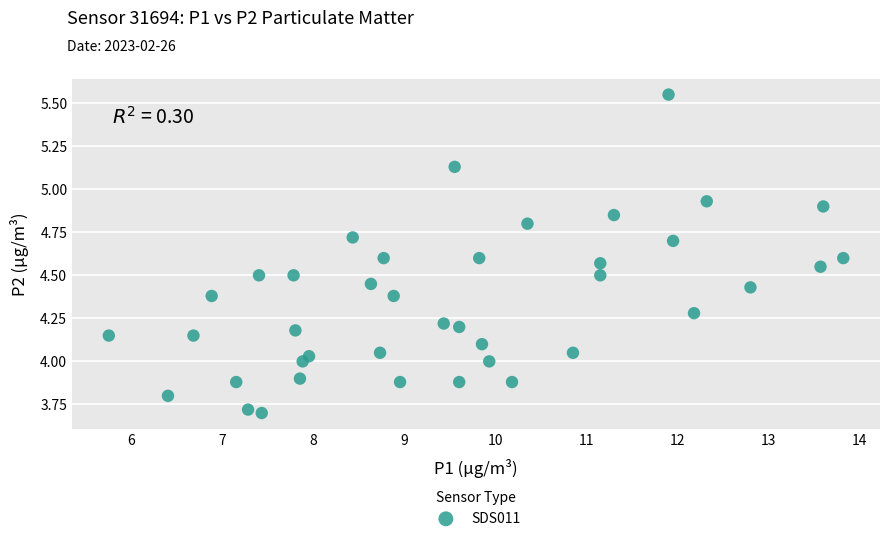

What is the range of X values (max minus min)?

8.1